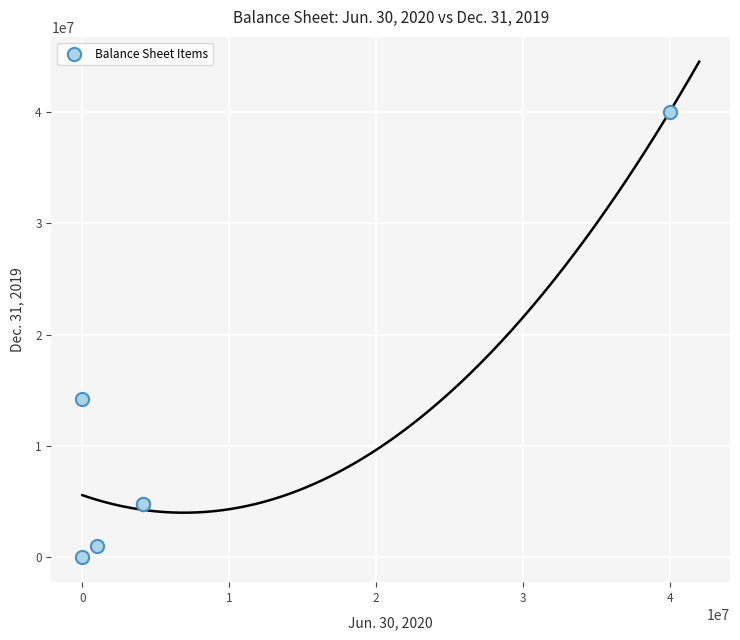

What Y value in the scatter plot is closest to 20000005?

14239910